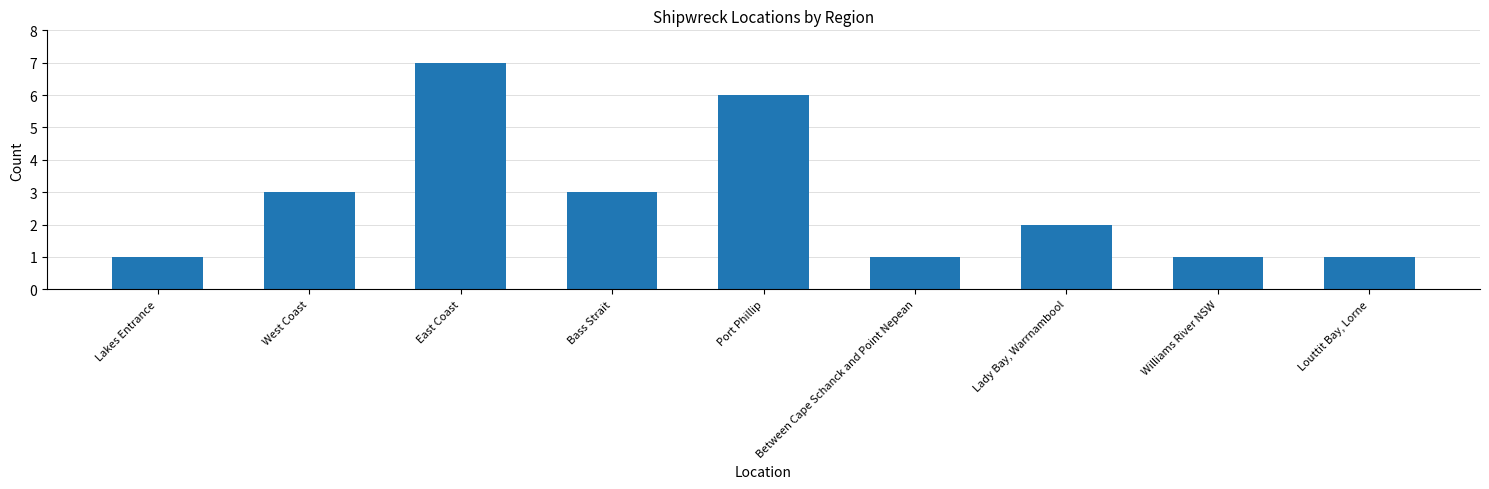

What is the difference between the maximum and minimum values?

6